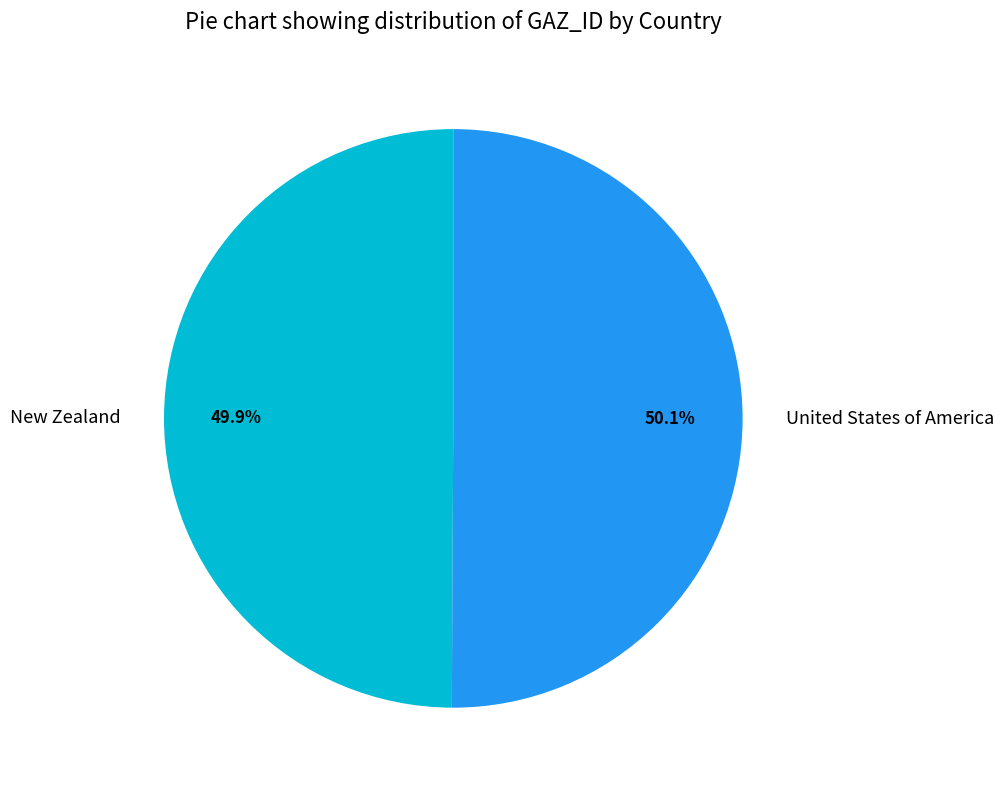

To the nearest percent, what portion does United States of America represent?

50%